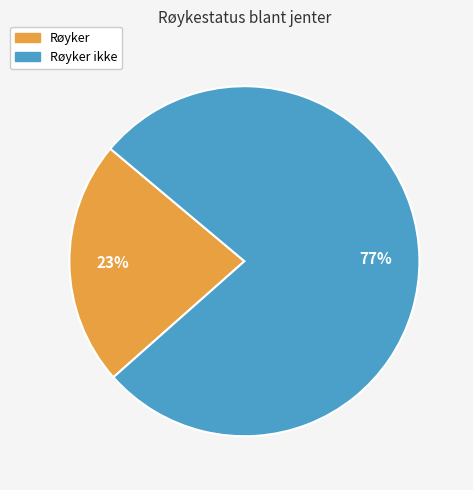

How many slices are in this pie chart?

2